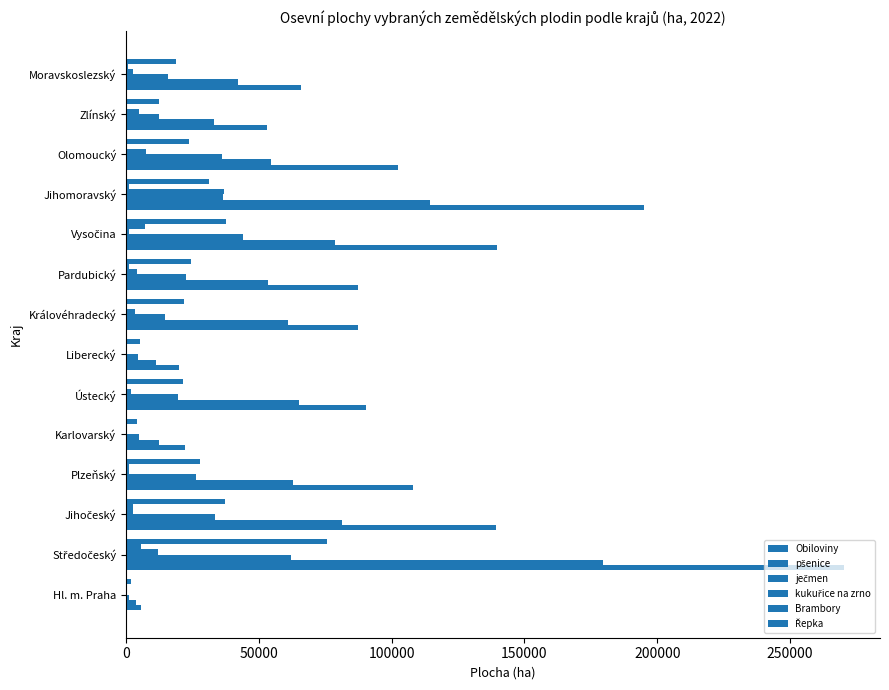

Which series has the largest total across all categories?

Obiloviny